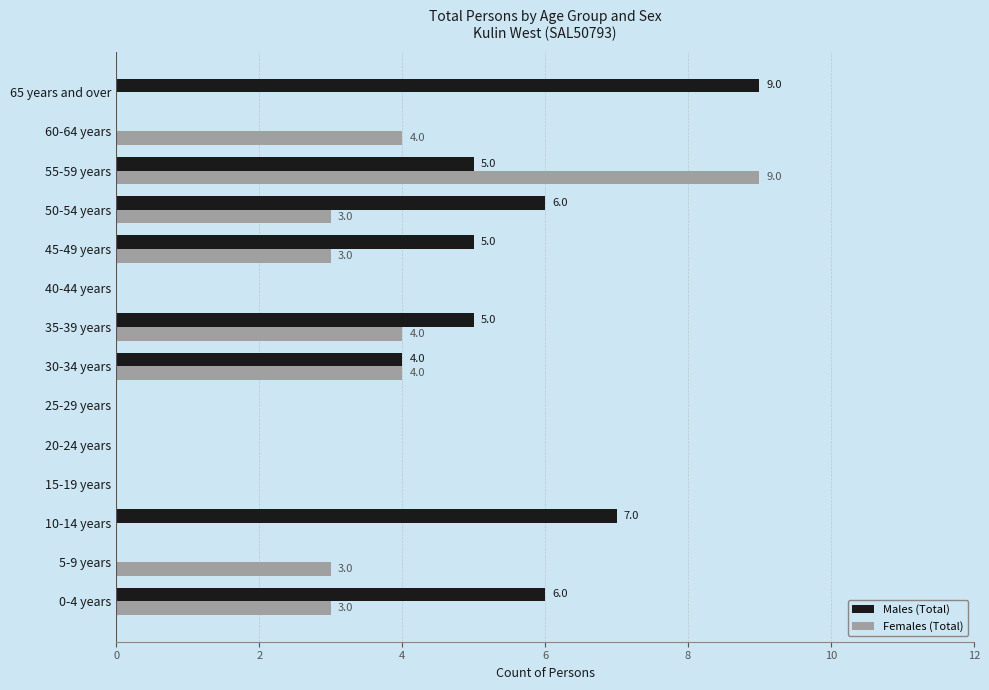

Is the value of Females (Total) at 40-44 years greater than the value of Males (Total) at 45-49 years?

No